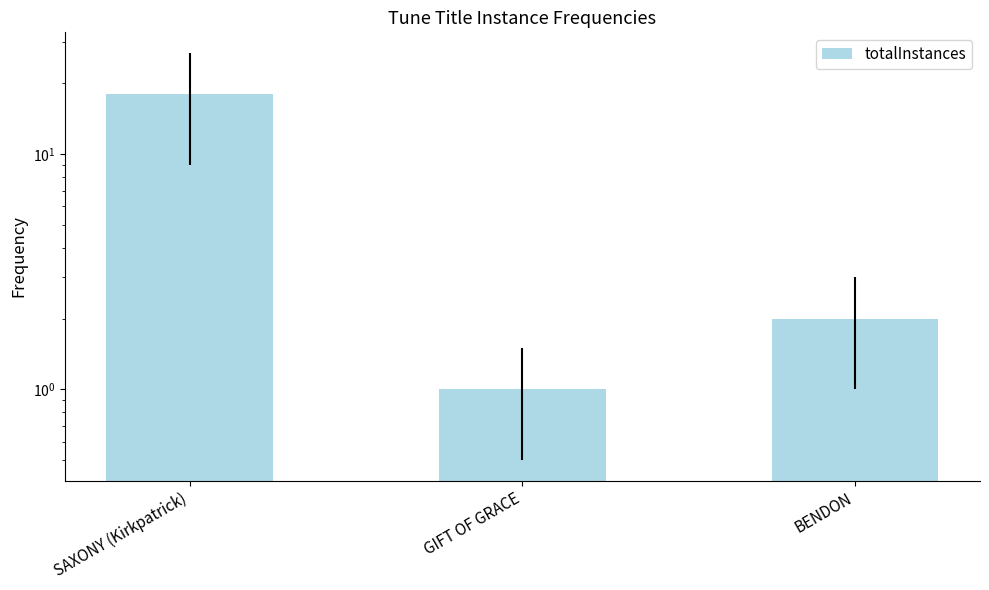

What is the difference between the values at SAXONY (Kirkpatrick) and BENDON?

16